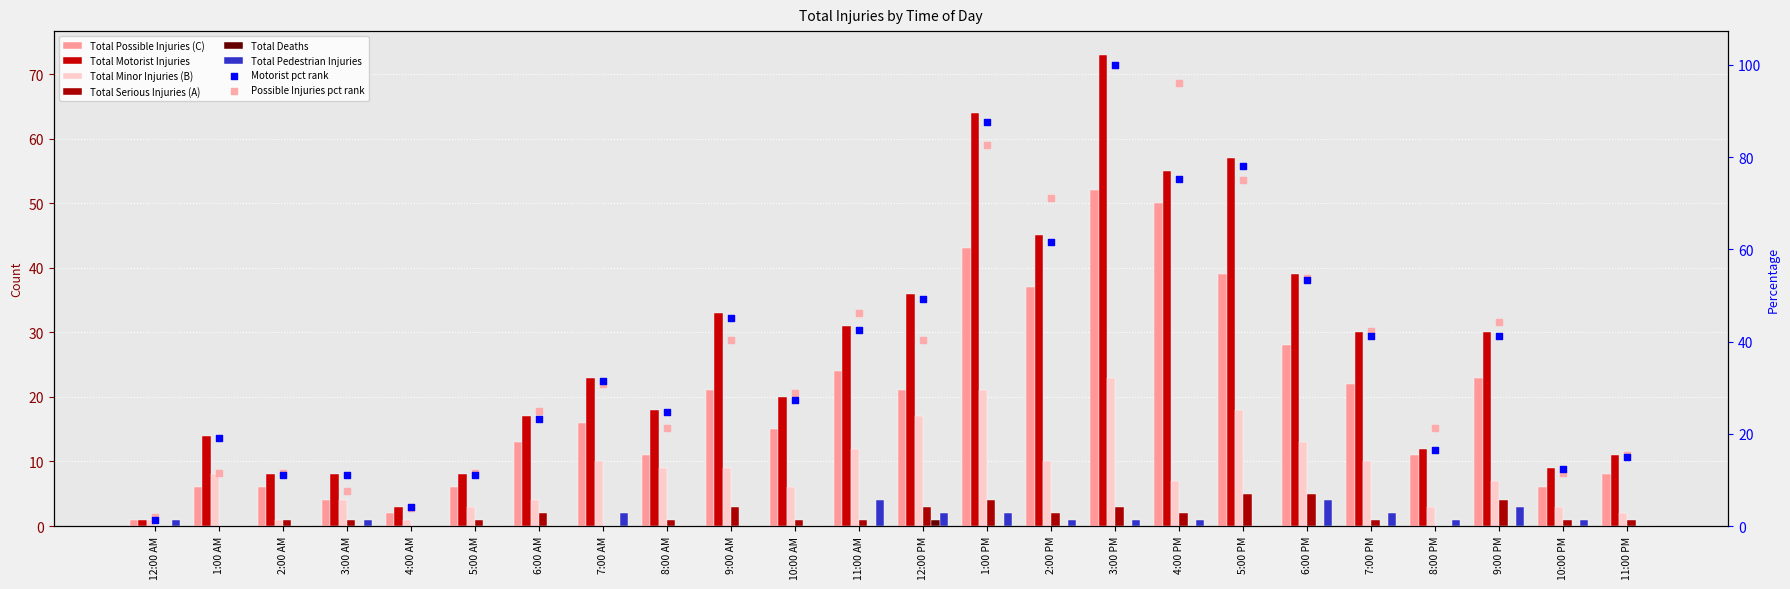

Which series reaches the maximum Y coordinate?

Total Motorist Injuries